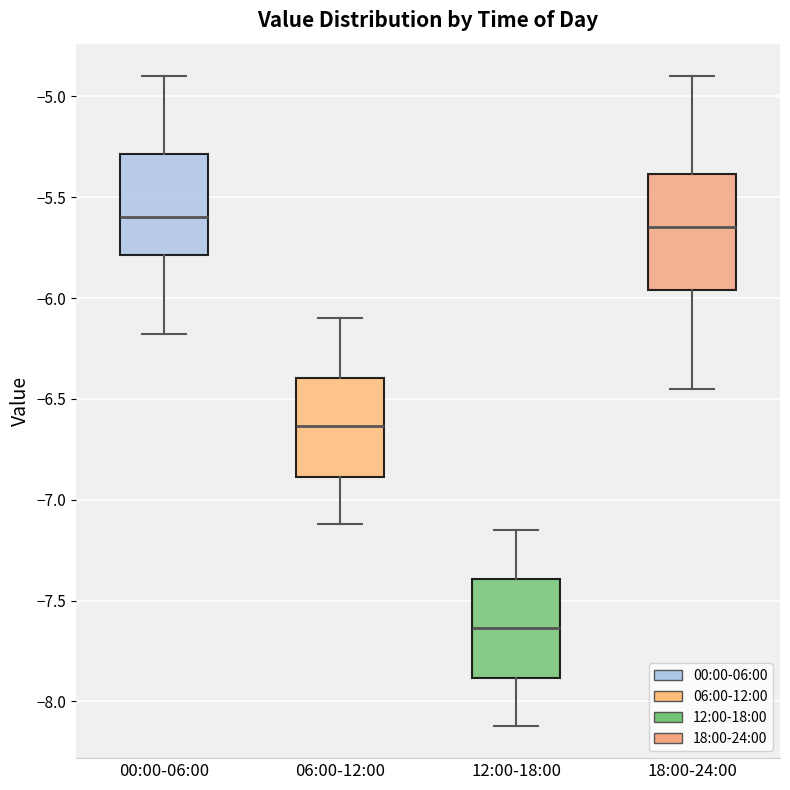

Reading left to right, read every box against the y-axis: the position of its median line, the range the box covers, and the ends of its whiskers. The values are not printed on the chart, so give them approximately, as read against the axis.

00:00-06:00: median -5.60, box -5.80 to -5.30, whiskers -6.20 to -4.90
06:00-12:00: median -6.65, box -6.90 to -6.40, whiskers -7.10 to -6.10
12:00-18:00: median -7.65, box -7.90 to -7.40, whiskers -8.10 to -7.15
18:00-24:00: median -5.65, box -5.95 to -5.40, whiskers -6.45 to -4.90